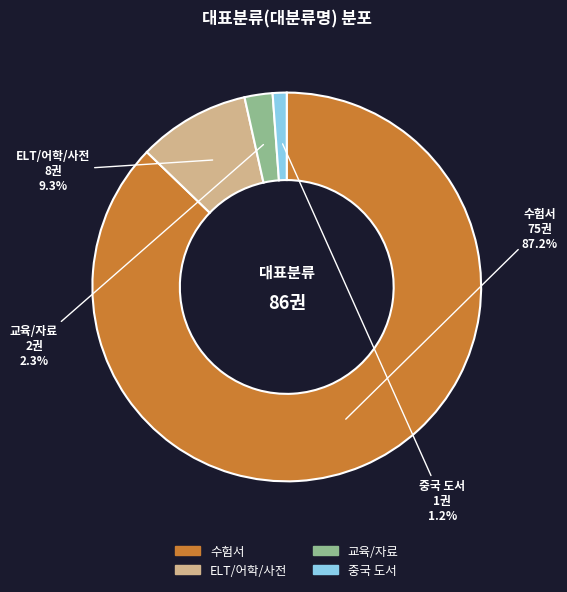

What percentage is NOT represented by ELT/어학/사전?

90.7%